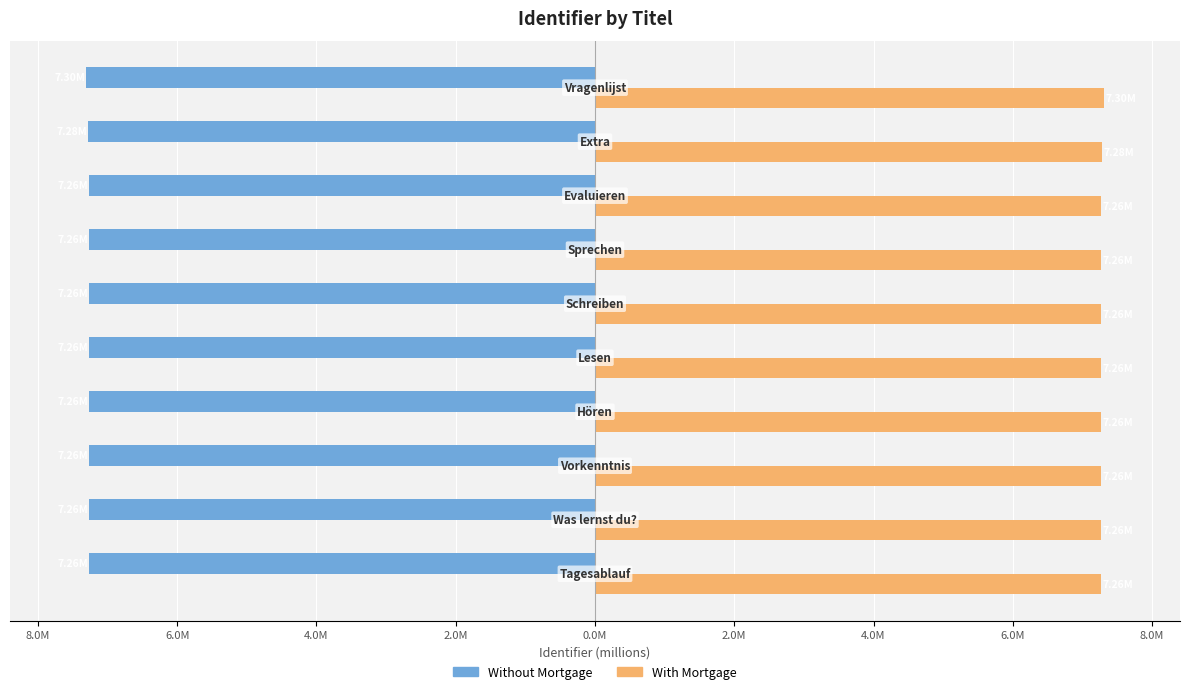

What are all the series names shown in the legend?

Without Mortgage, With Mortgage